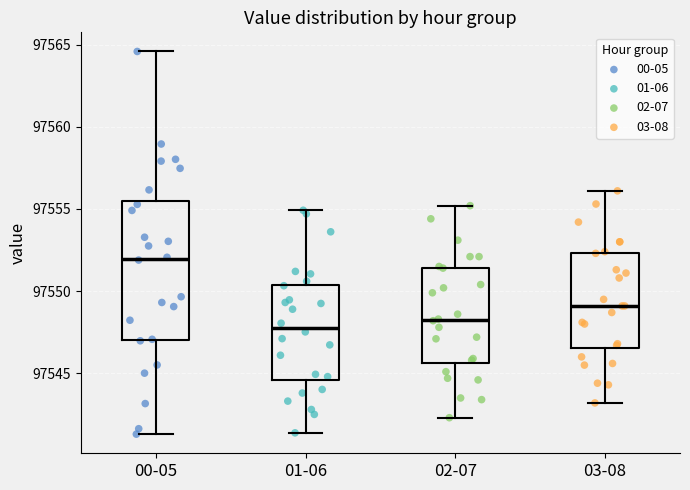

Where is the upper edge of the box for 02-07 on the y-axis? The values are not printed on the chart, so give them approximately, as read against the axis.

97551.5